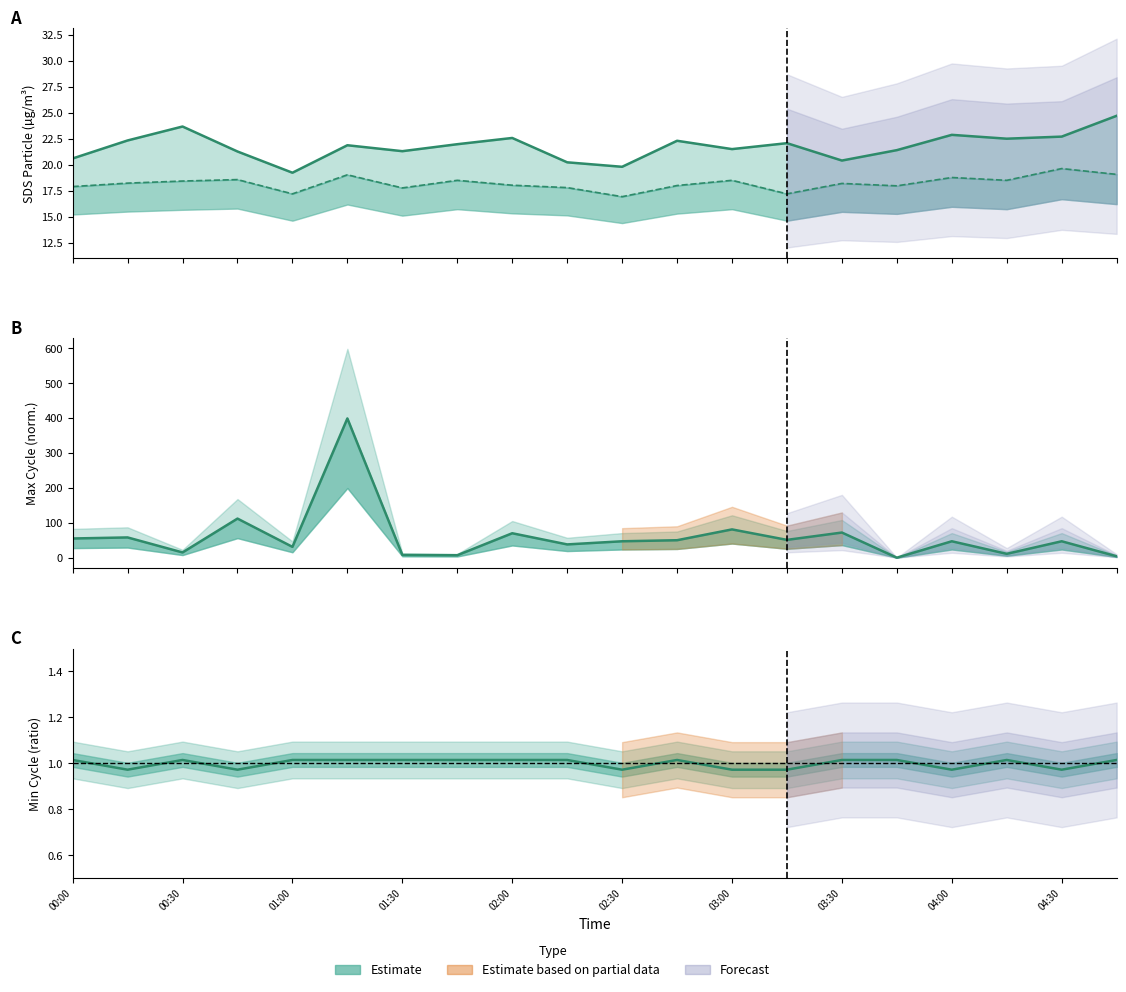

How many lines are shown in the chart?

3